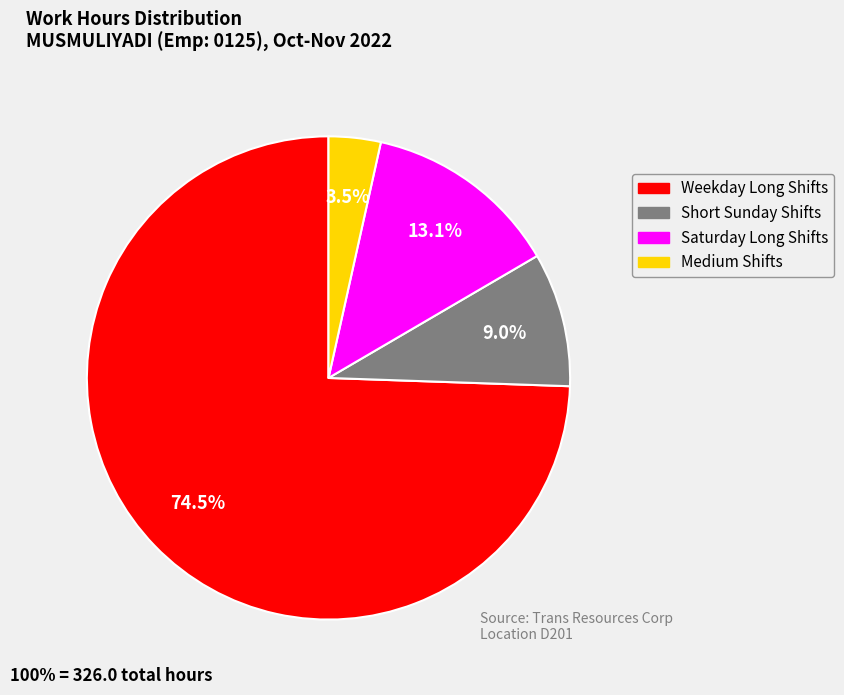

Does any single category account for the majority?

Yes